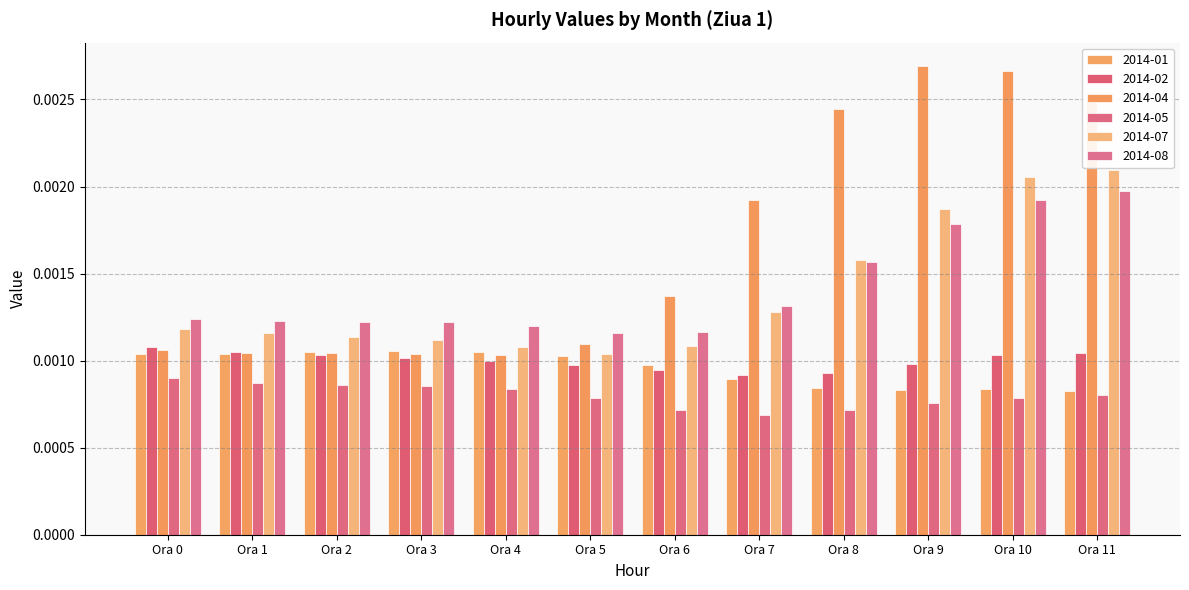

The 2014-04 series shows 0.0 at Ora 8. True or false?

False